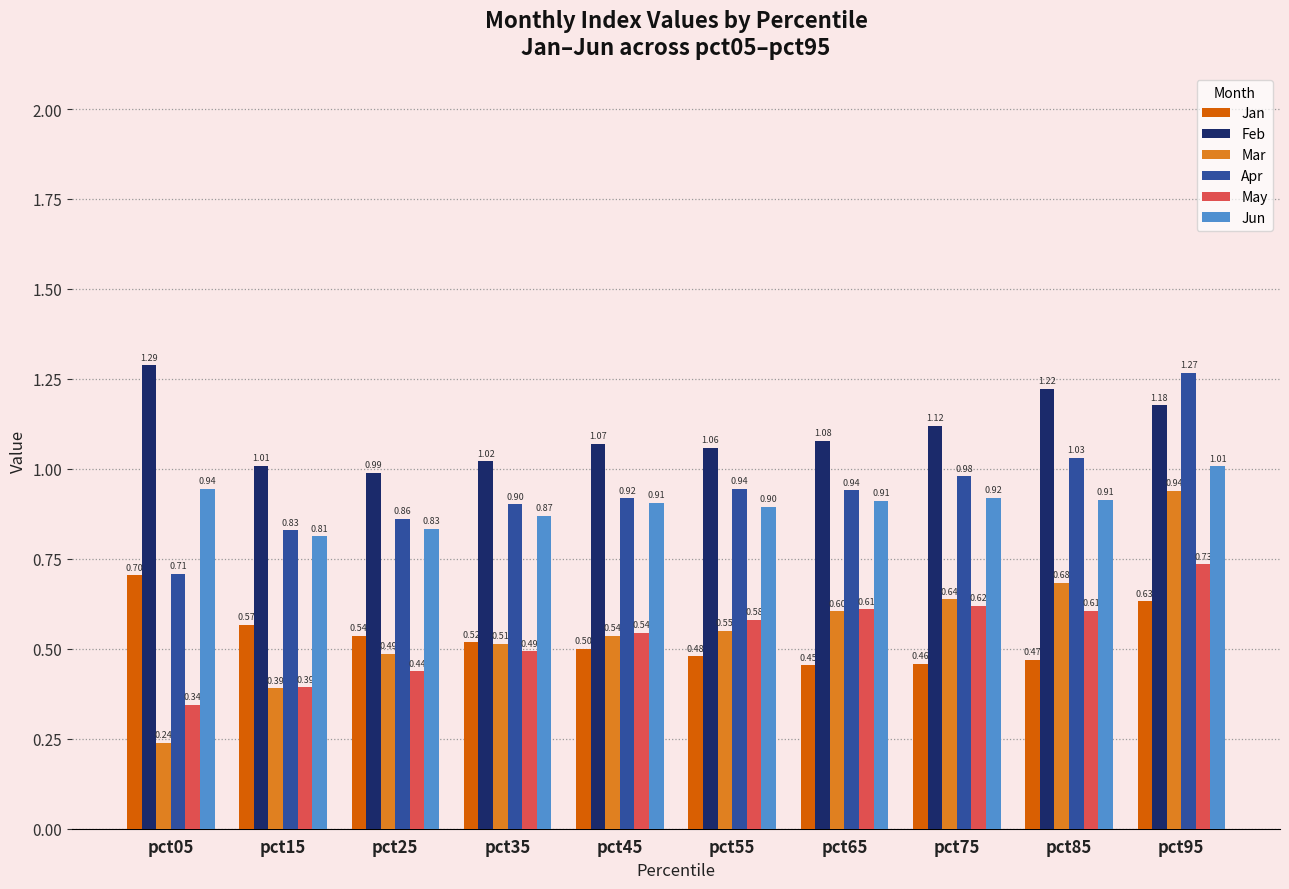

What are all the series names shown in the legend?

Jan, Feb, Mar, Apr, May, Jun